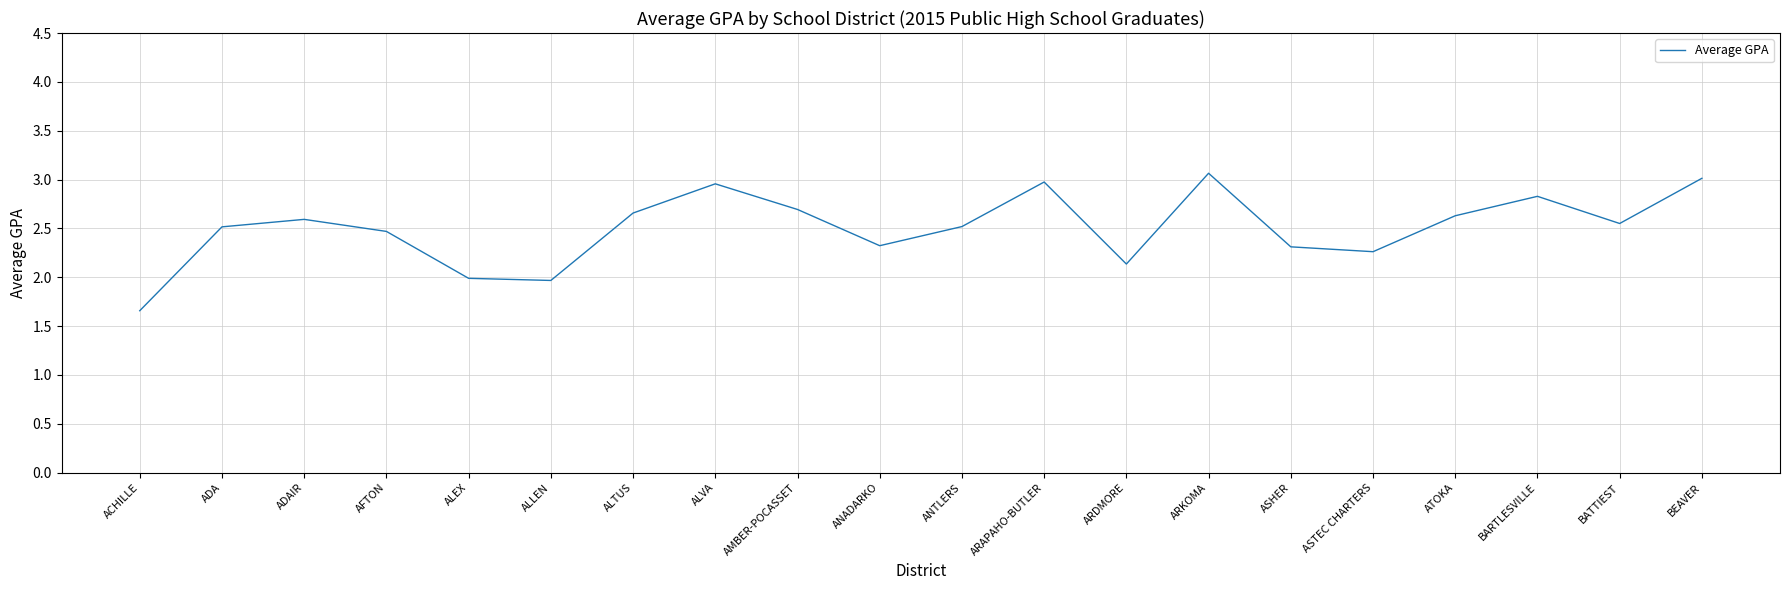

What is the sum of the values at ASTEC CHARTERS and ANADARKO?

4.6